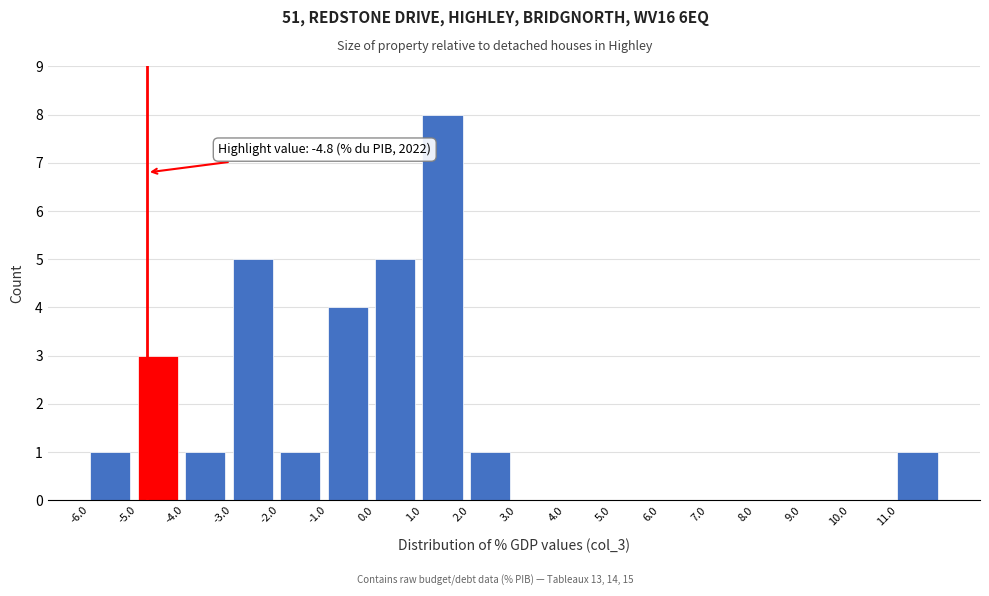

Over which range of the x-axis is the bar tallest?

1 to 2